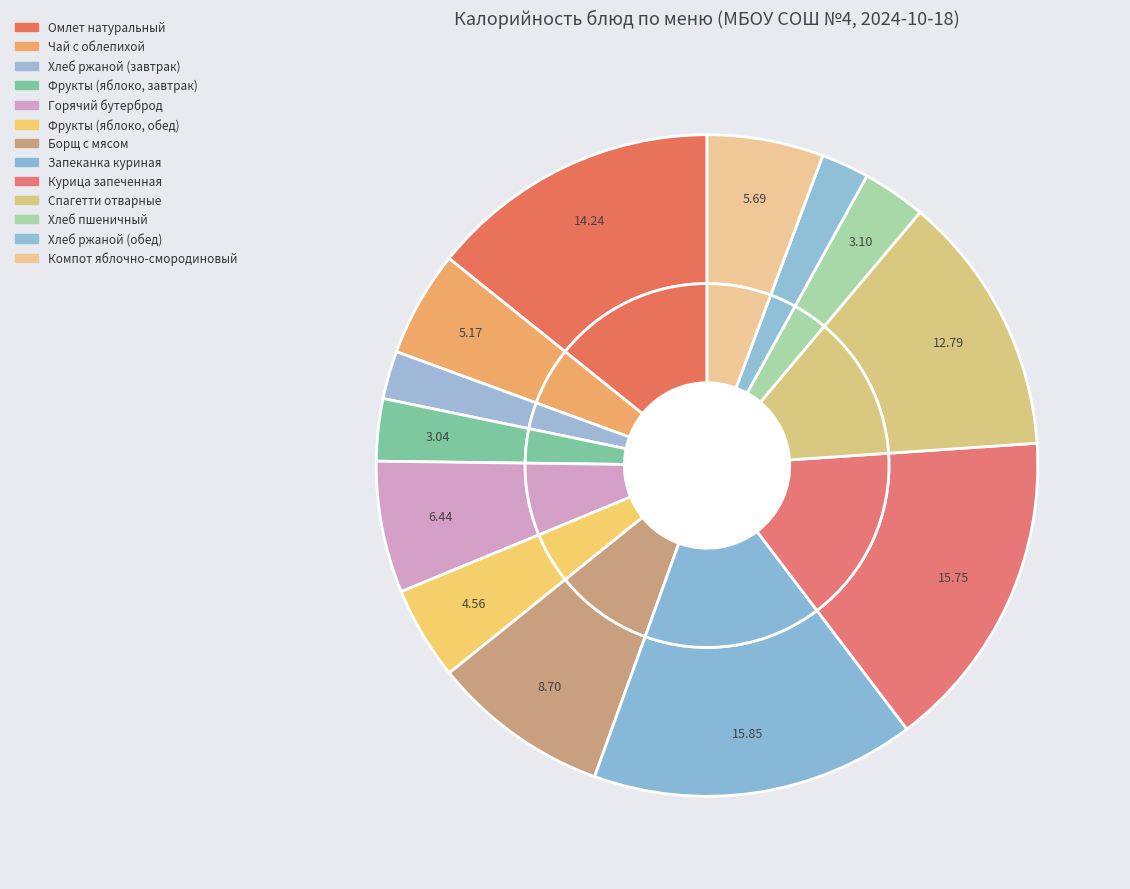

Which category has the smallest portion of the pie?

Хлеб ржаной (завтрак)